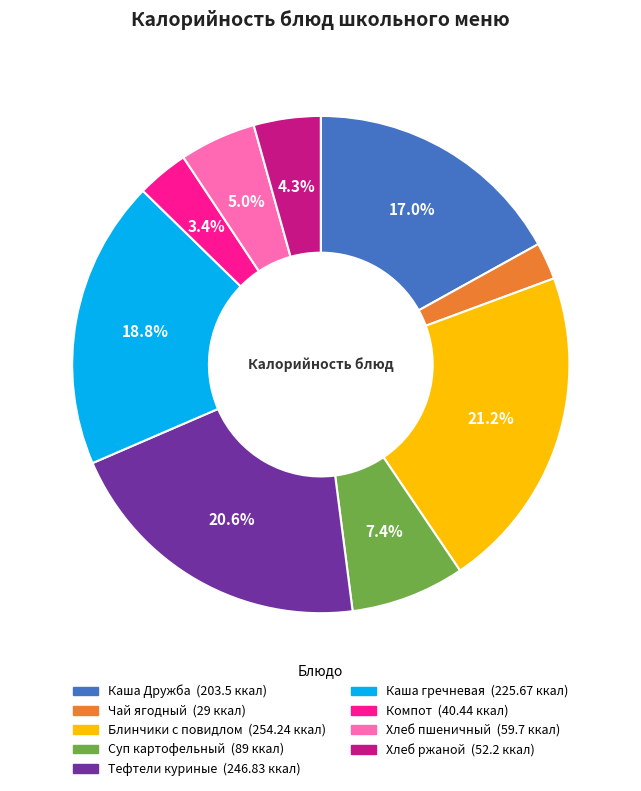

What percentage is the Каша Дружба slice, to the nearest percent?

17%